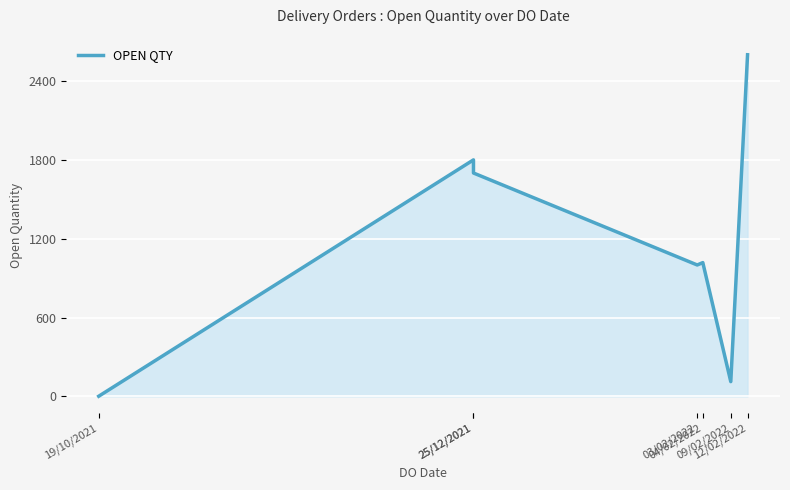

Reading left to right, what are all the values shown in this chart?

1	1800	1700	1000	1018	112	2600